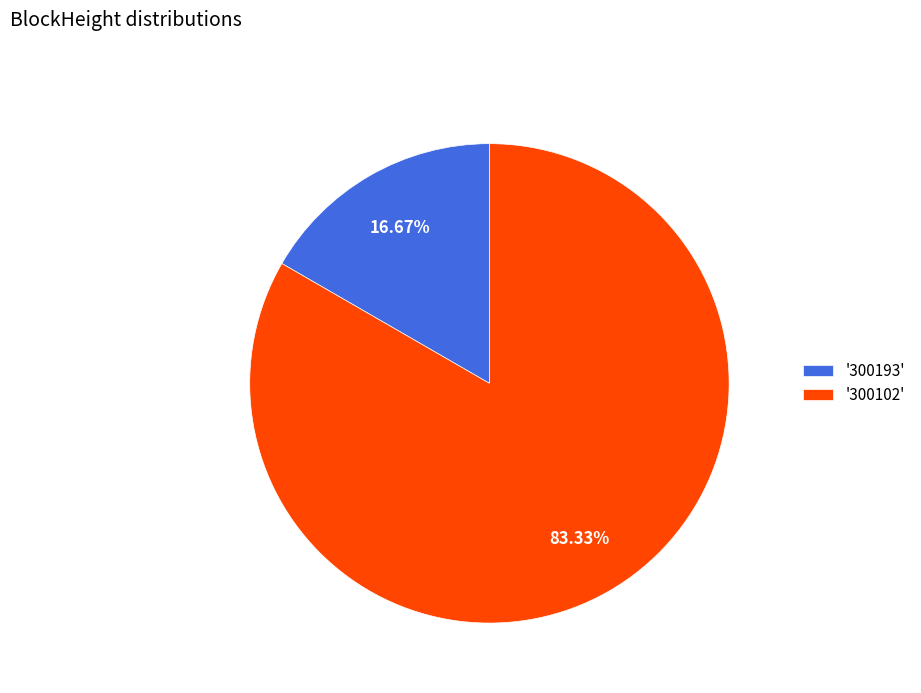

Between '300102' and '300193', which is larger?

'300102'